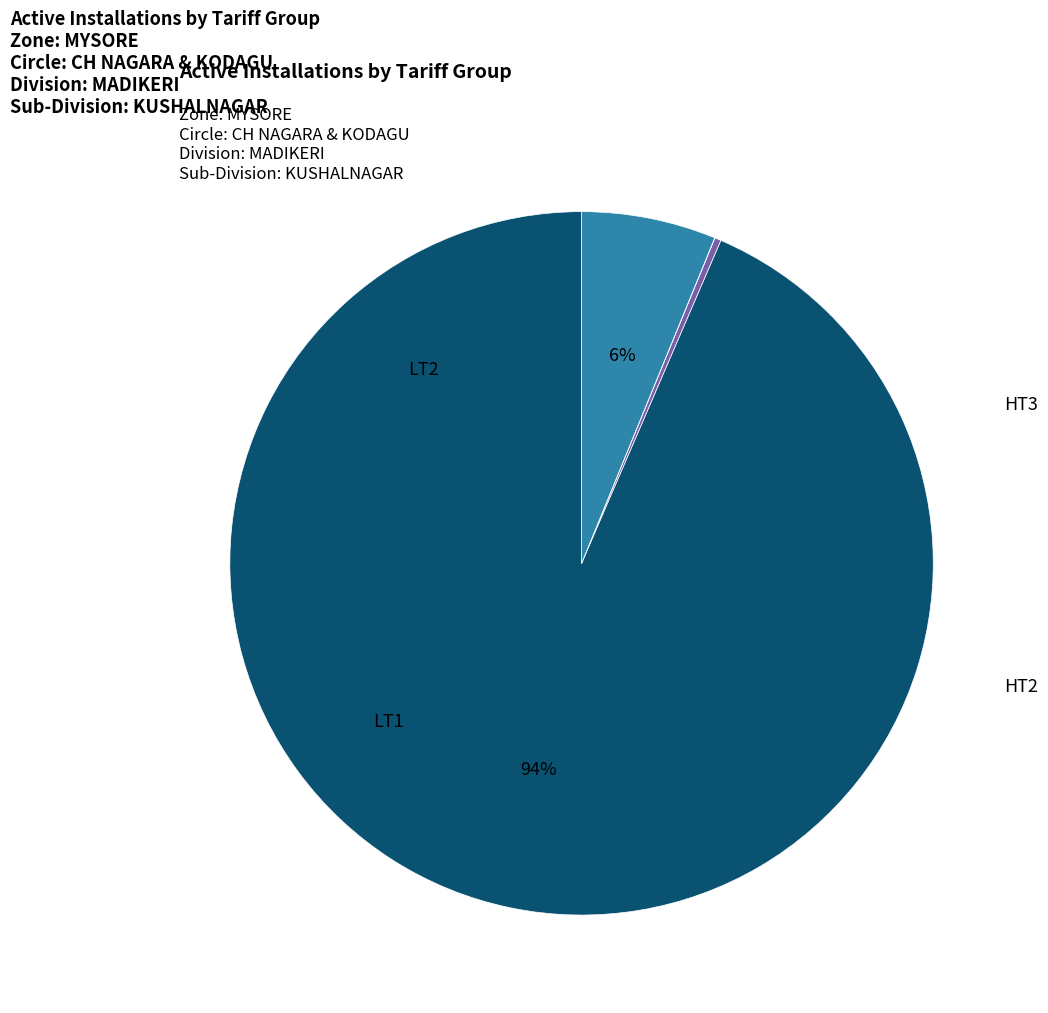

What is the smallest slice in the pie chart?

HT3